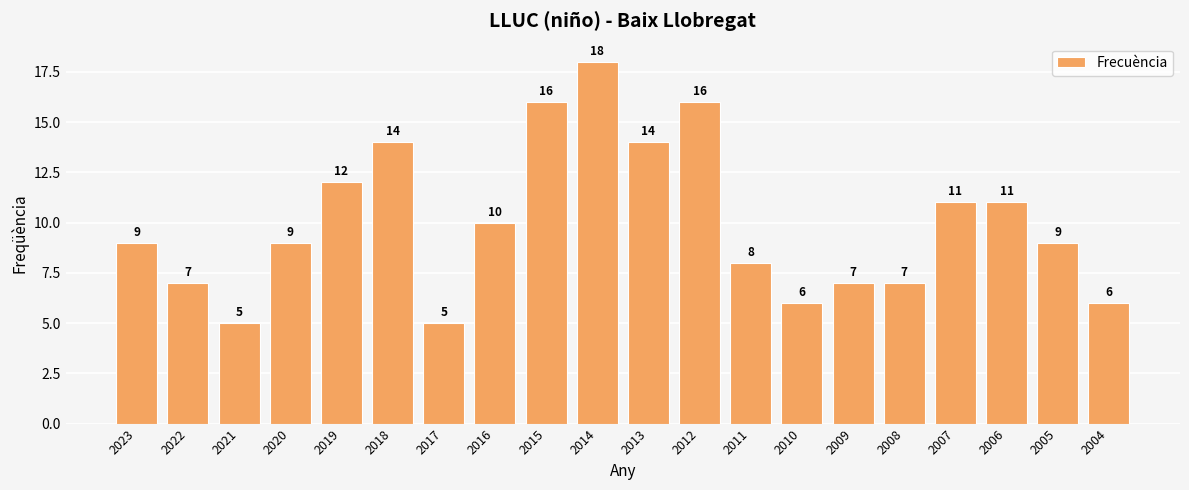

What is the change in value from 2009 to 2005?

+2